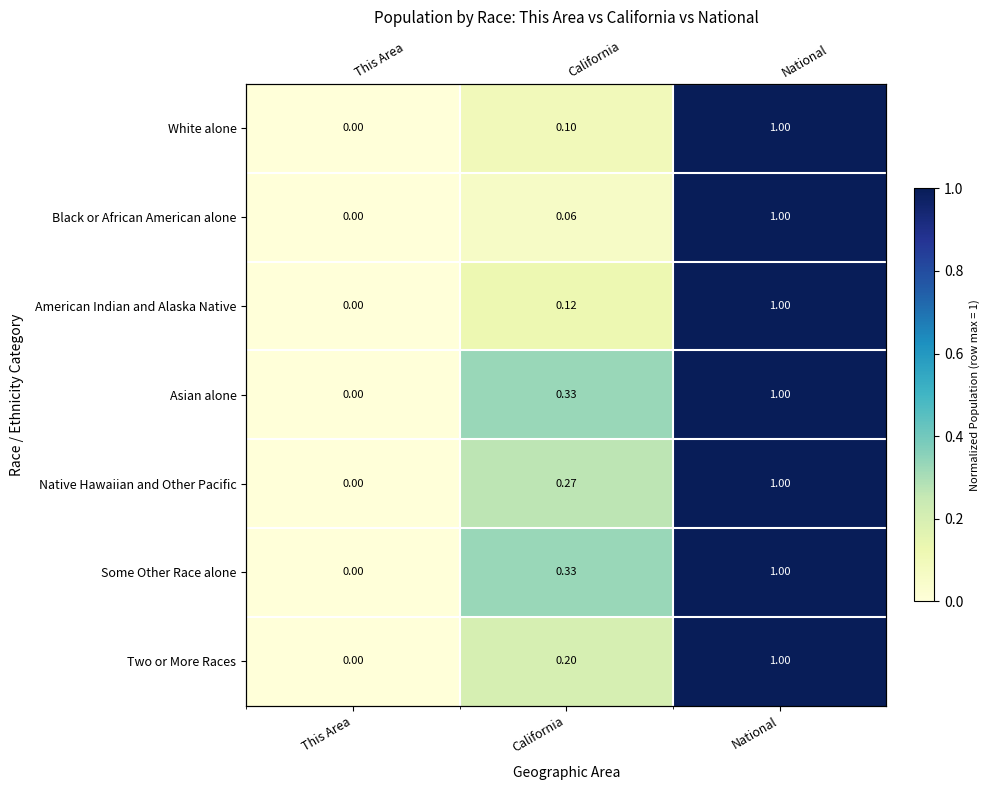

List the series in order of their peak value, highest first.

White alone, Black or African American alone, American Indian and Alaska Native, Asian alone, Native Hawaiian and Other Pacific, Some Other Race alone, Two or More Races